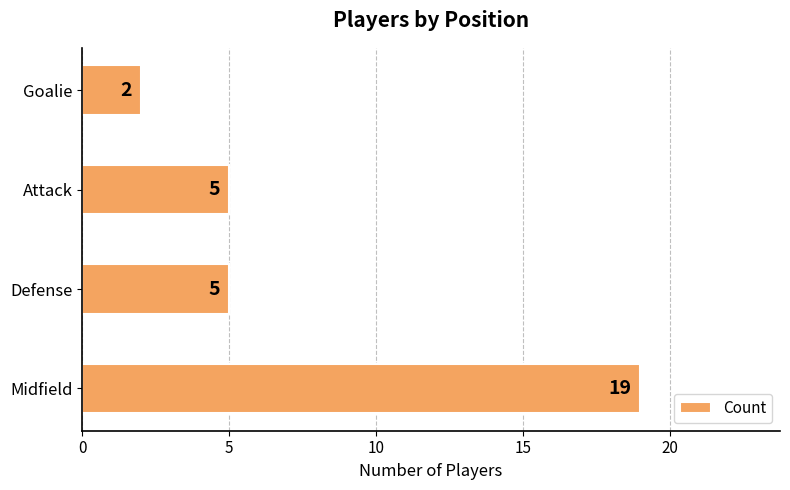

What is the average value?

8